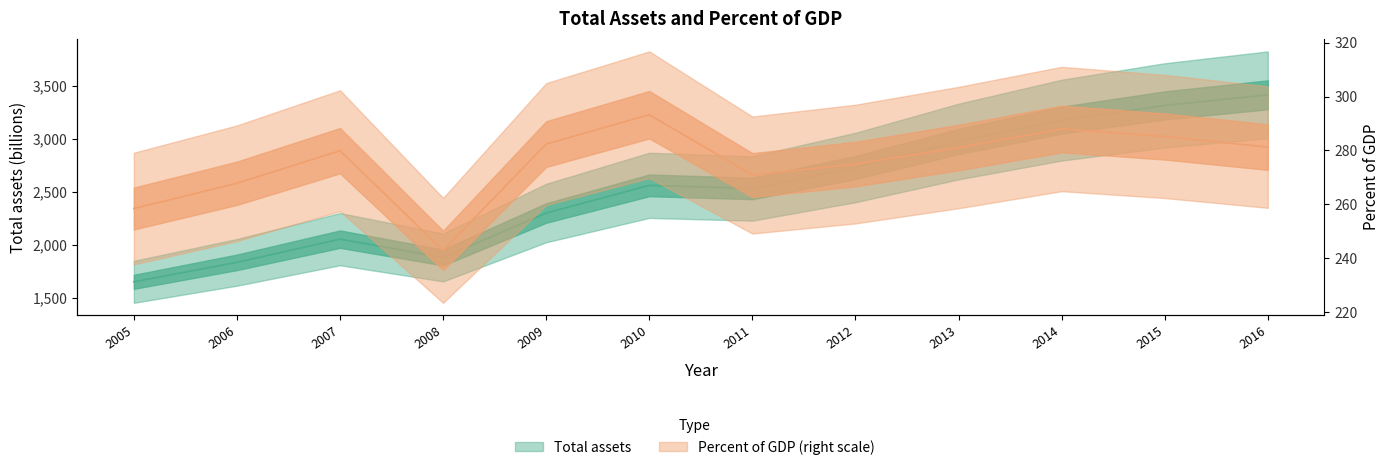

What is the highest value of the Percent of GDP (right scale) series?

293.3